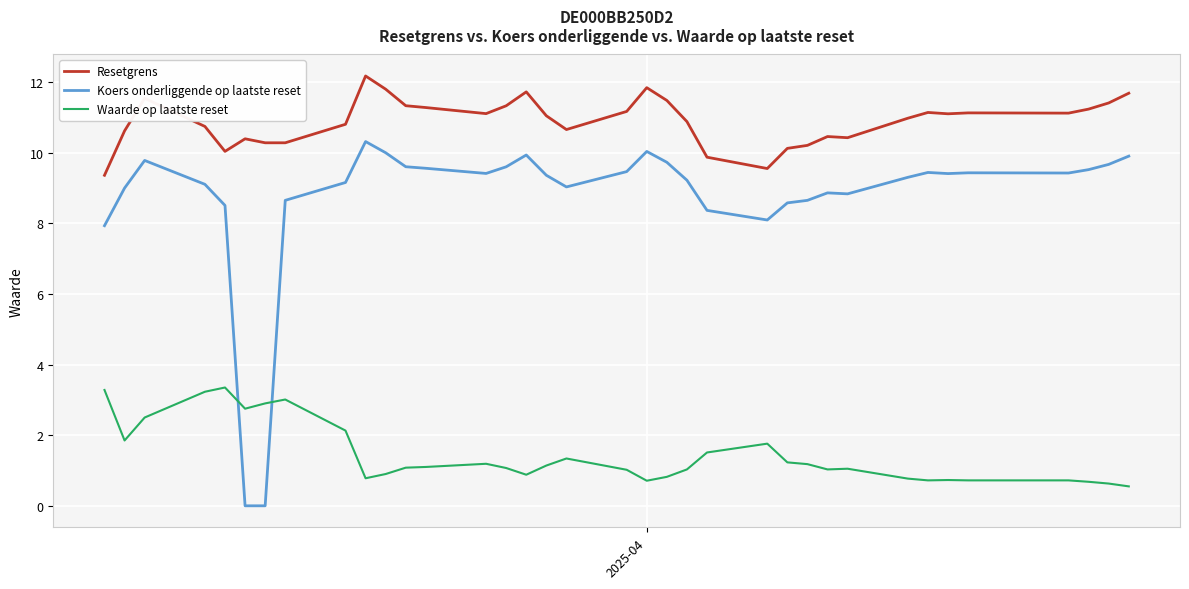

Which series has the largest total across all categories?

Resetgrens